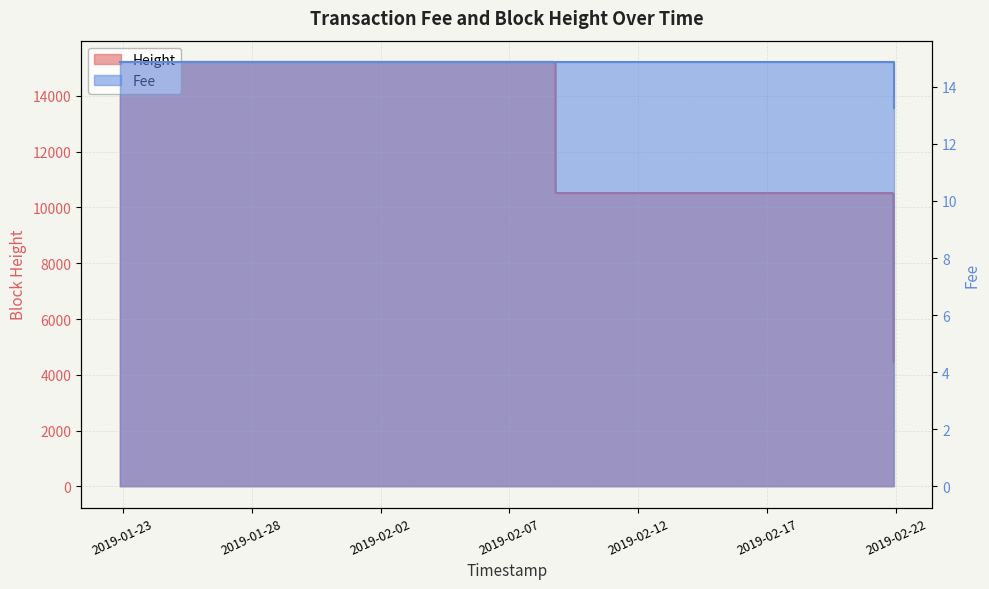

What is the maximum value shown in the chart?

15216.0